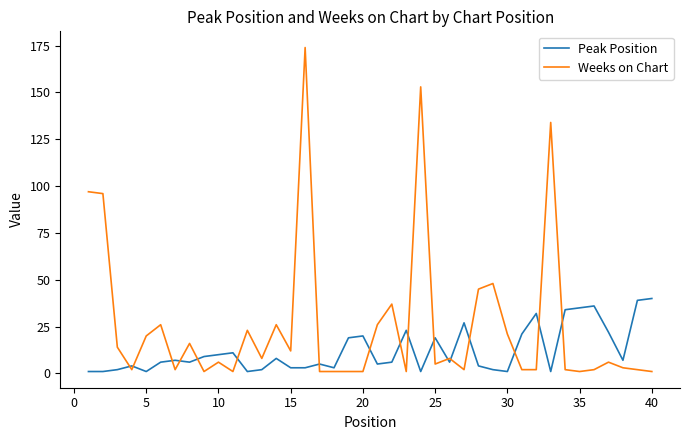

After their last crossing, which series has the higher values: Weeks on Chart or Peak Position?

Peak Position